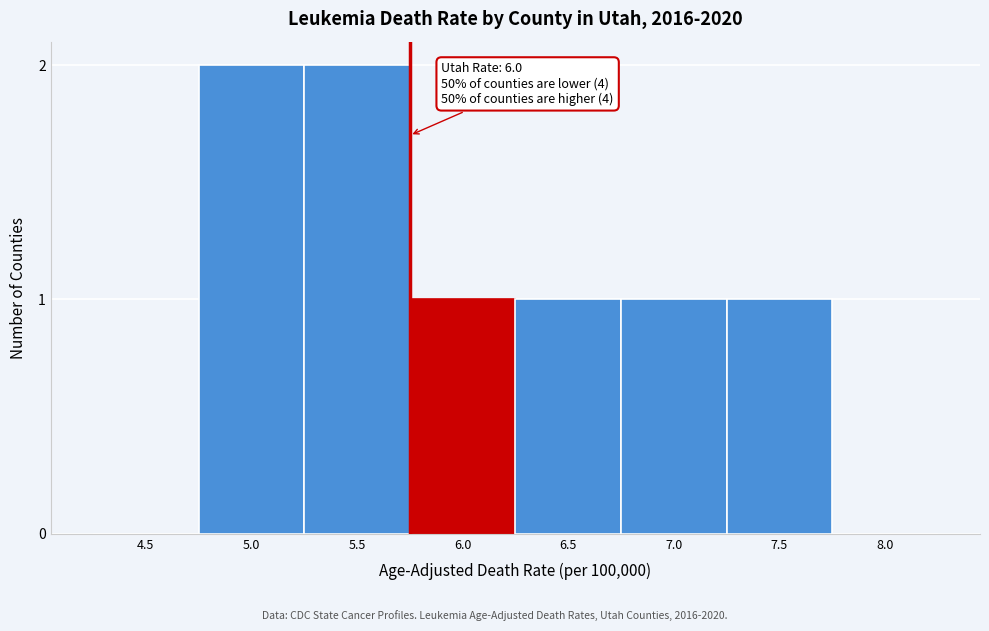

Reading left to right, transcribe all the data shown in this chart.

4.5=0	5.0=2	5.5=2	6.0=1	6.5=1	7.0=1	7.5=1	8.0=0